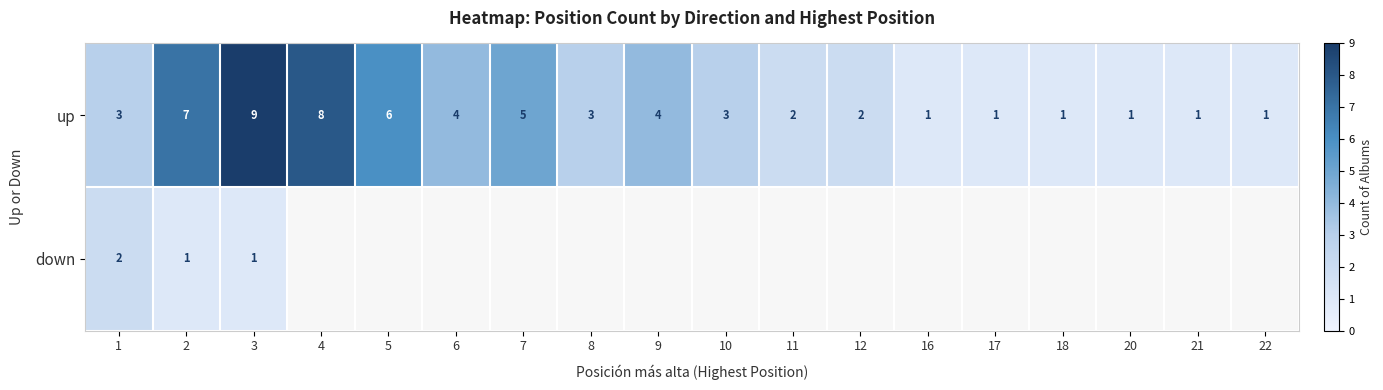

At which label is up closest to 5?

7